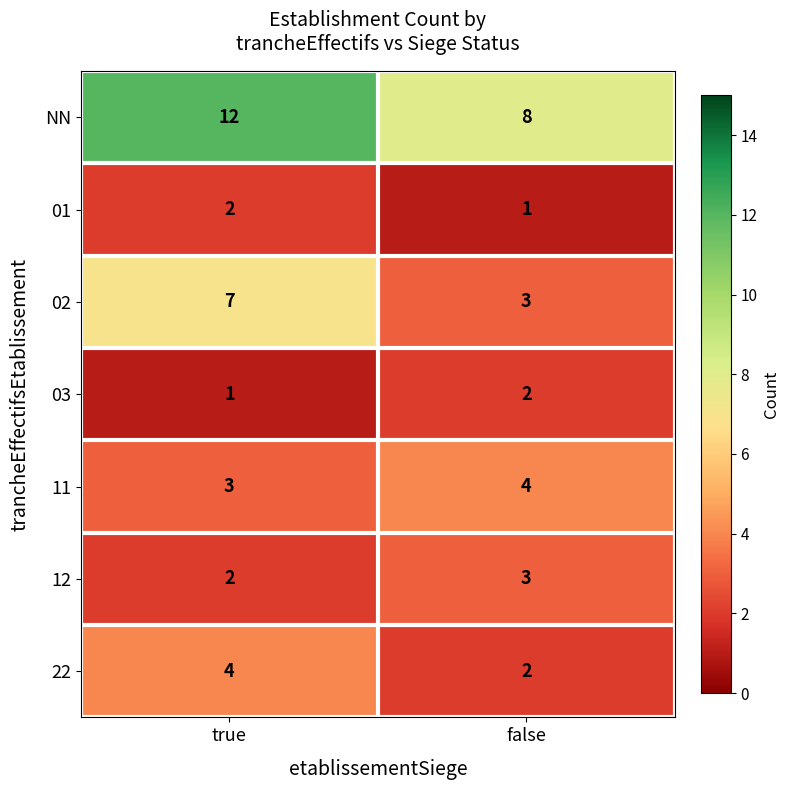

What is the highest value of the 12 series?

3